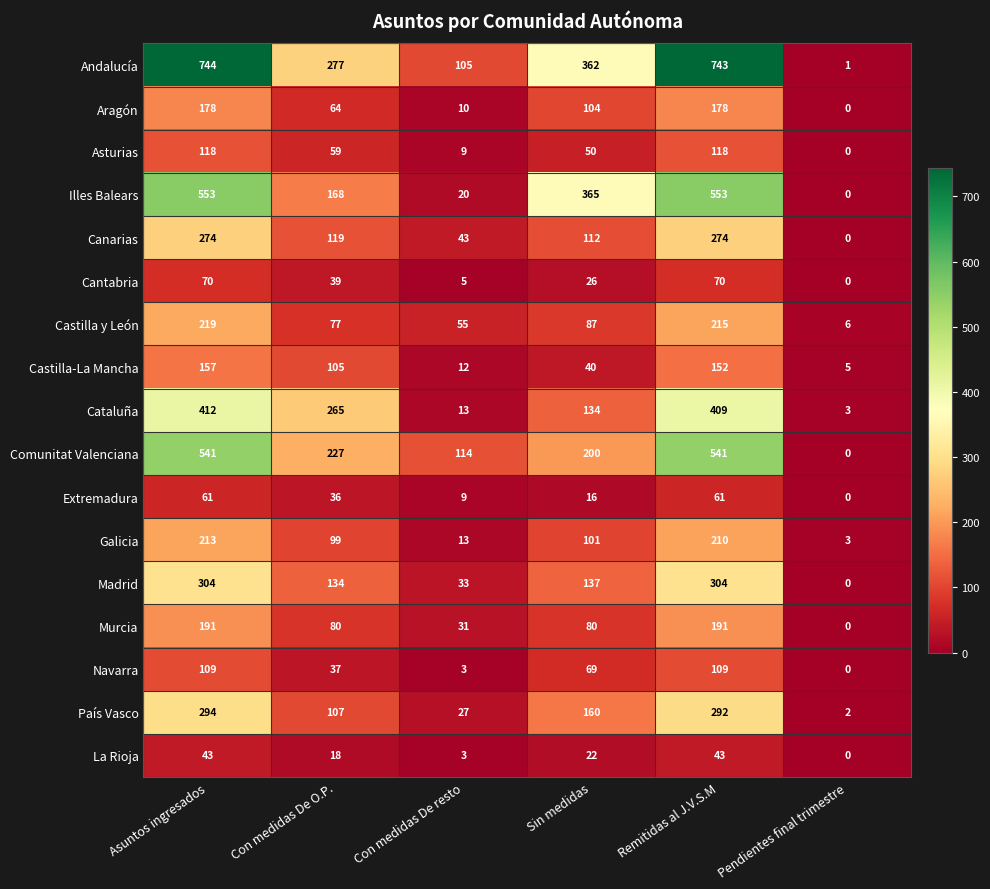

The Cantabria series shows 5 at Con medidas De resto. True or false?

True